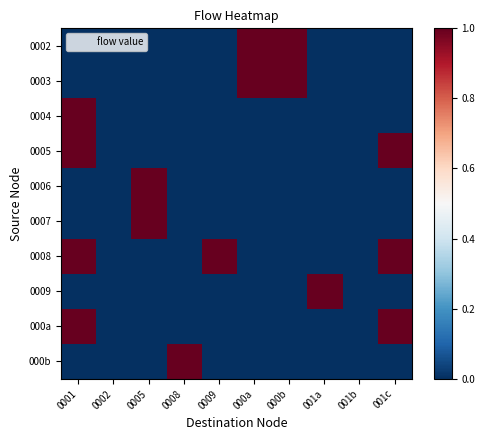

Rank the series at 0009 from highest to lowest value.

0008, 0002, 0003, 0004, 0005, 0006, 0007, 0009, 000a, 000b